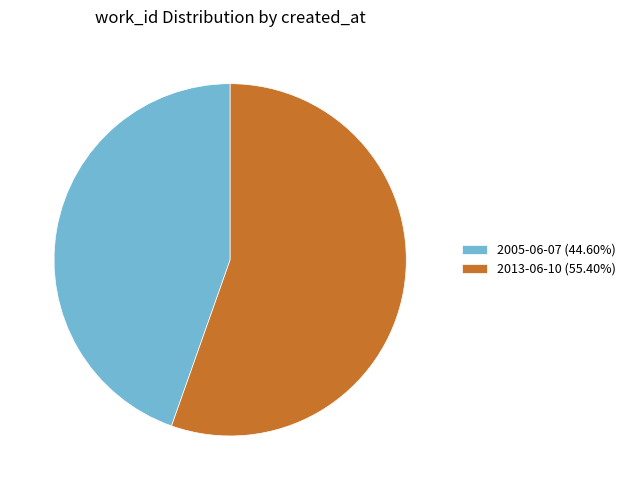

How many slices are in this pie chart?

2